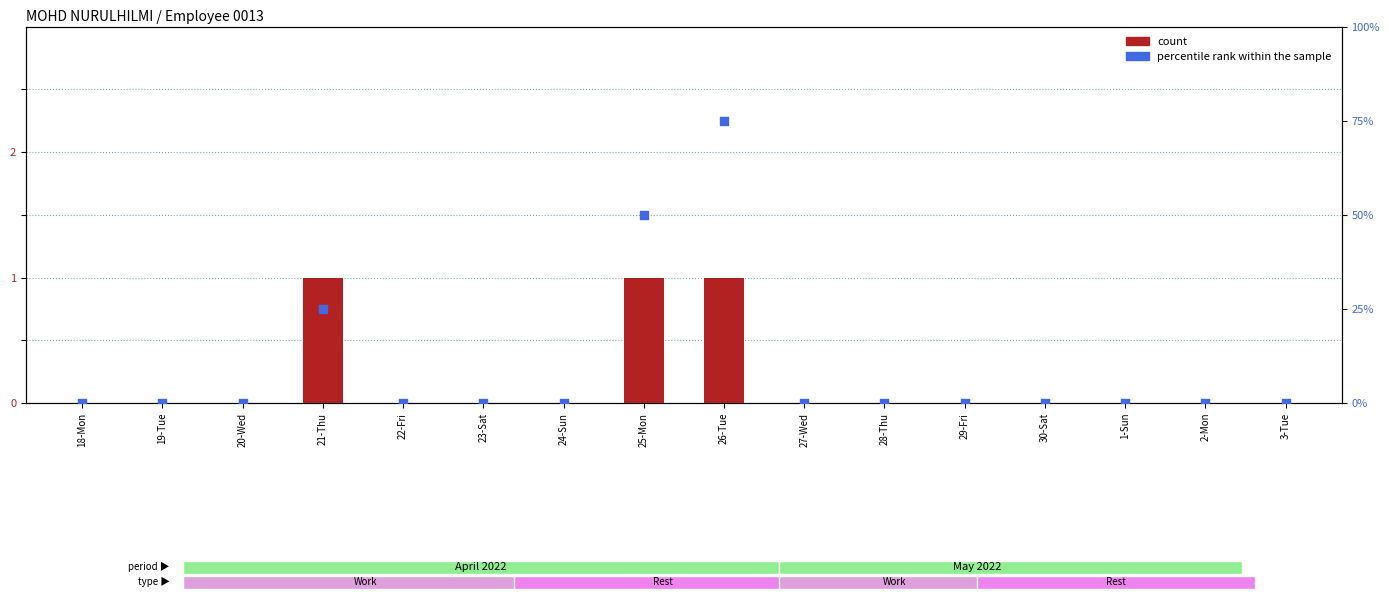

Which series reaches the minimum Y coordinate?

count